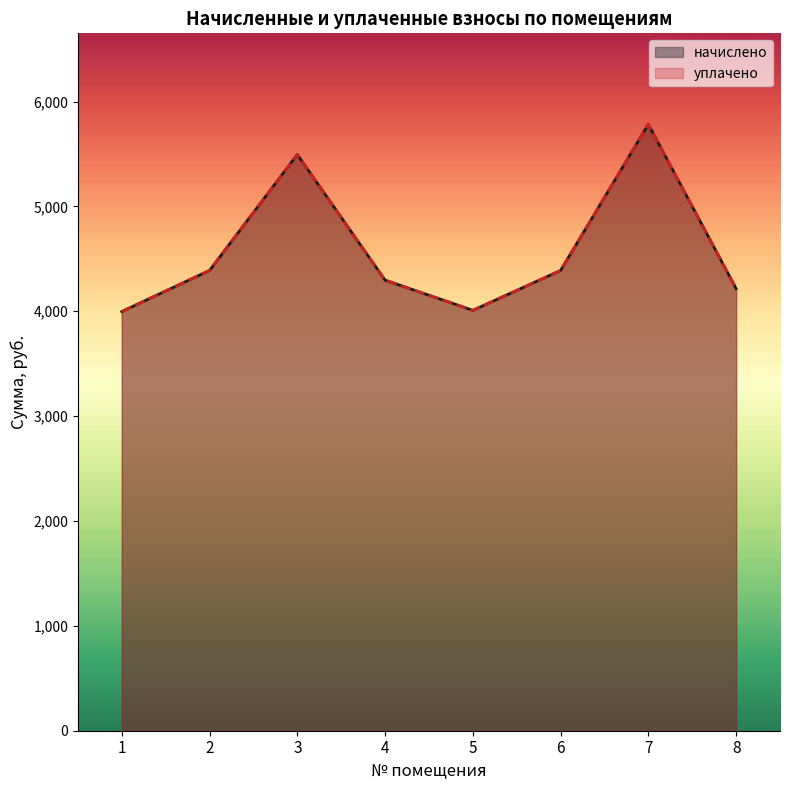

Where does the уплачено series first go above 4389?

2